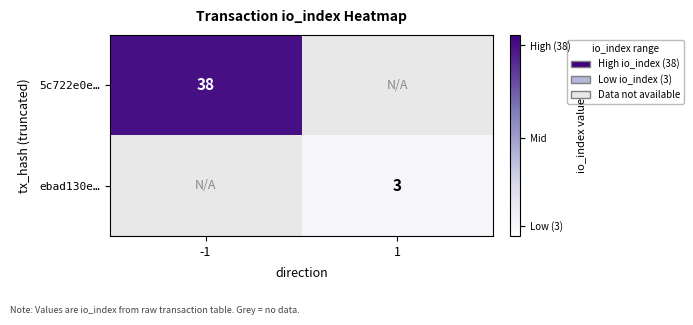

The ebad130e… series shows 5 at 1. True or false?

False